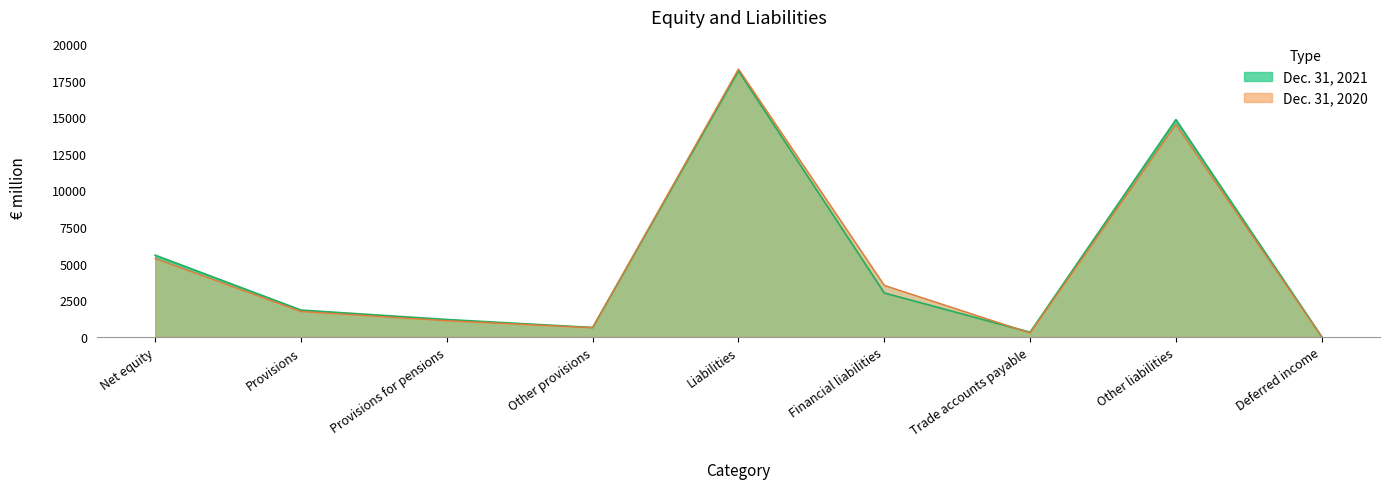

The value of Dec. 31, 2021 at Other liabilities is 14831. True or false?

True